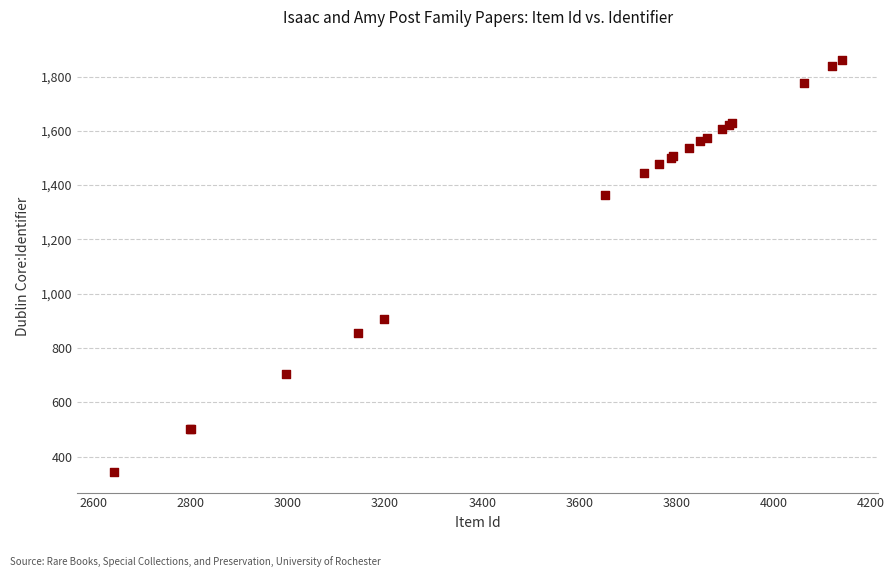

What Y value in the scatter plot is closest to 1101?

907